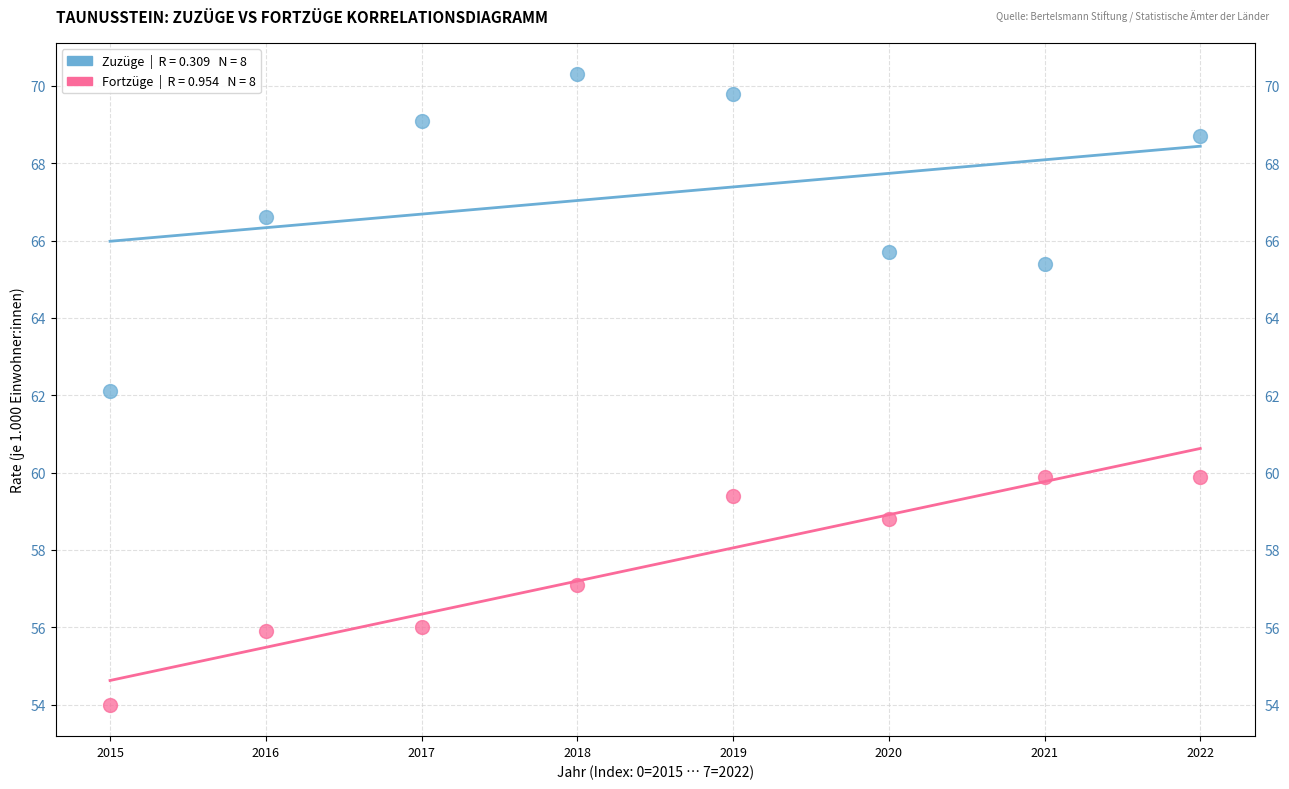

Across all data points, what is the range of Y values (max minus min)?

16.3